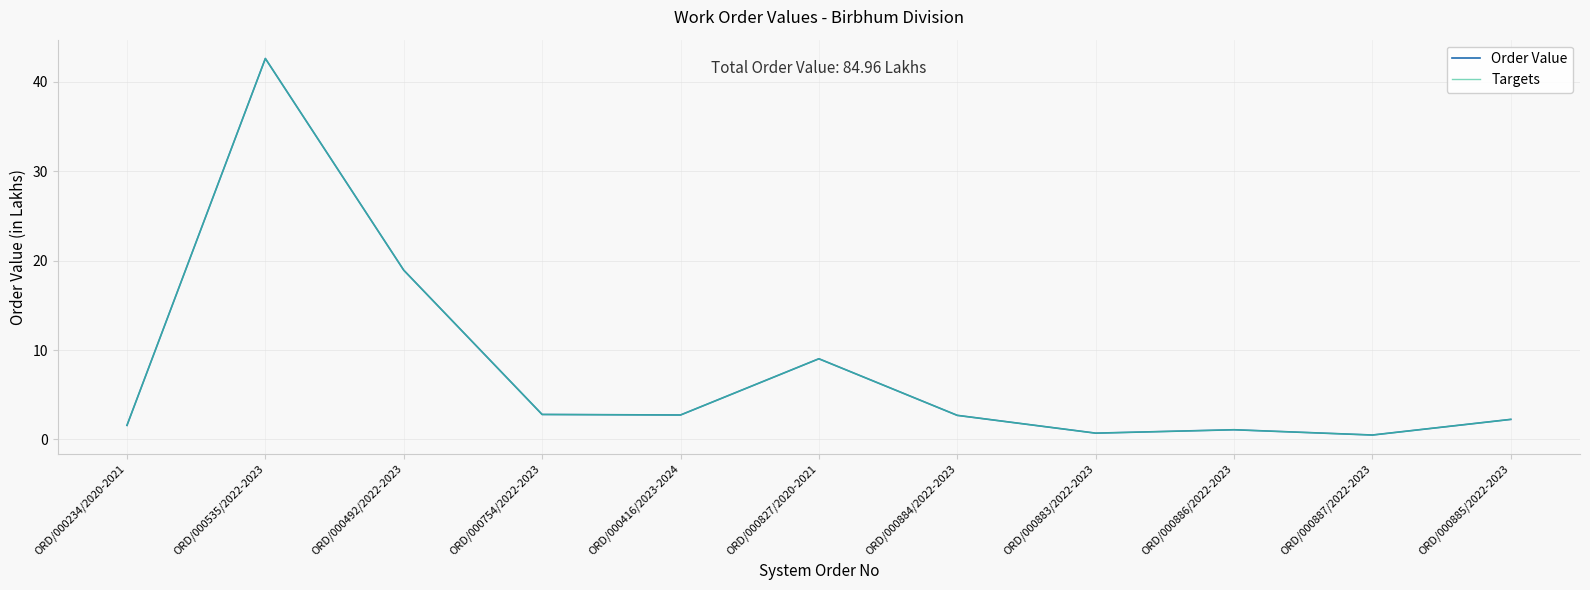

Does the chart have visible grid lines?

Yes